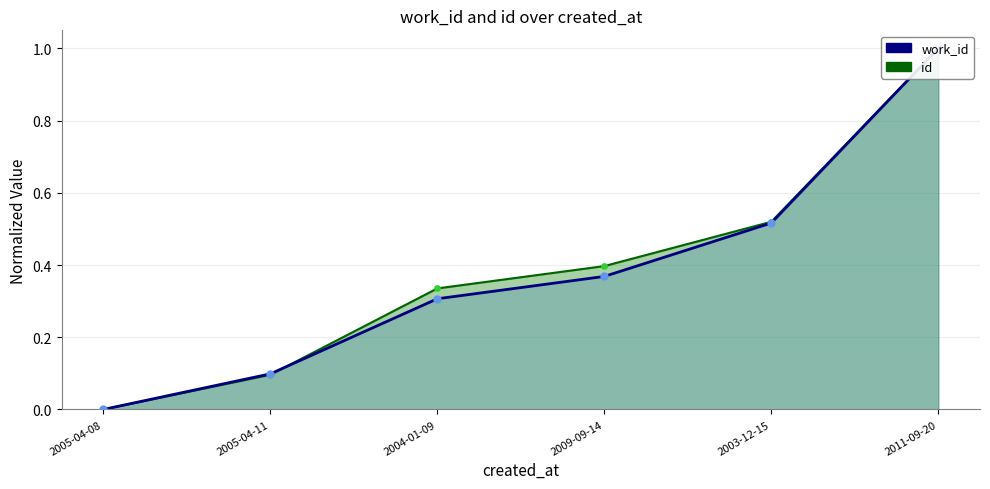

Which series has the largest Y range (max minus min)?

work_id